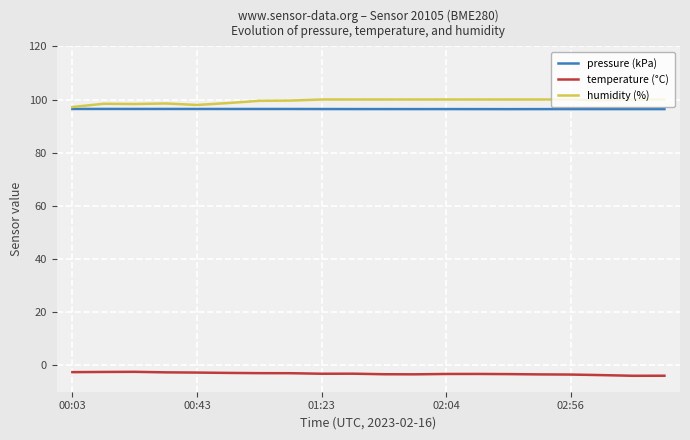

True or false: humidity (%) and temperature (°C) cross at least once.

False